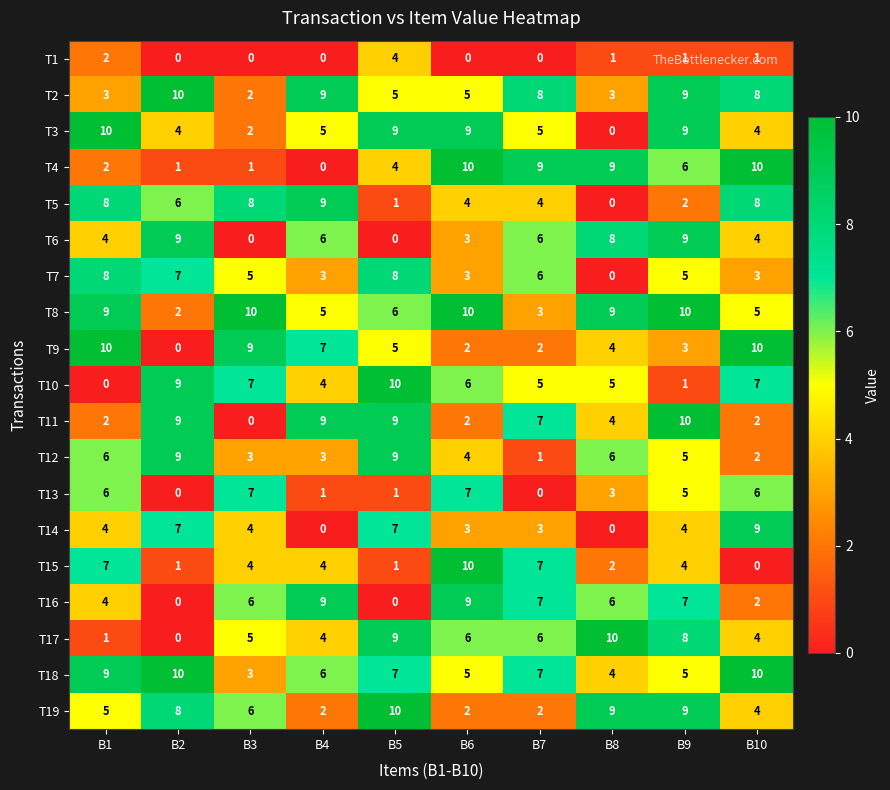

Is the value of T2 at B8 greater than the value of T9 at B2?

Yes